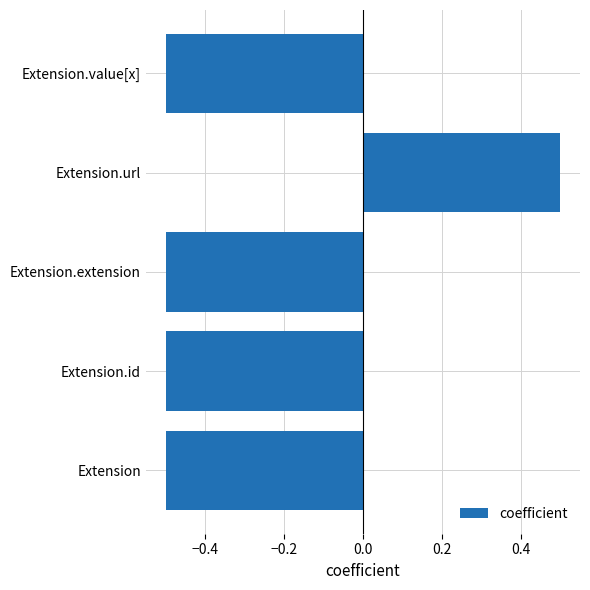

What is the difference between the maximum and second lowest values?

1.0